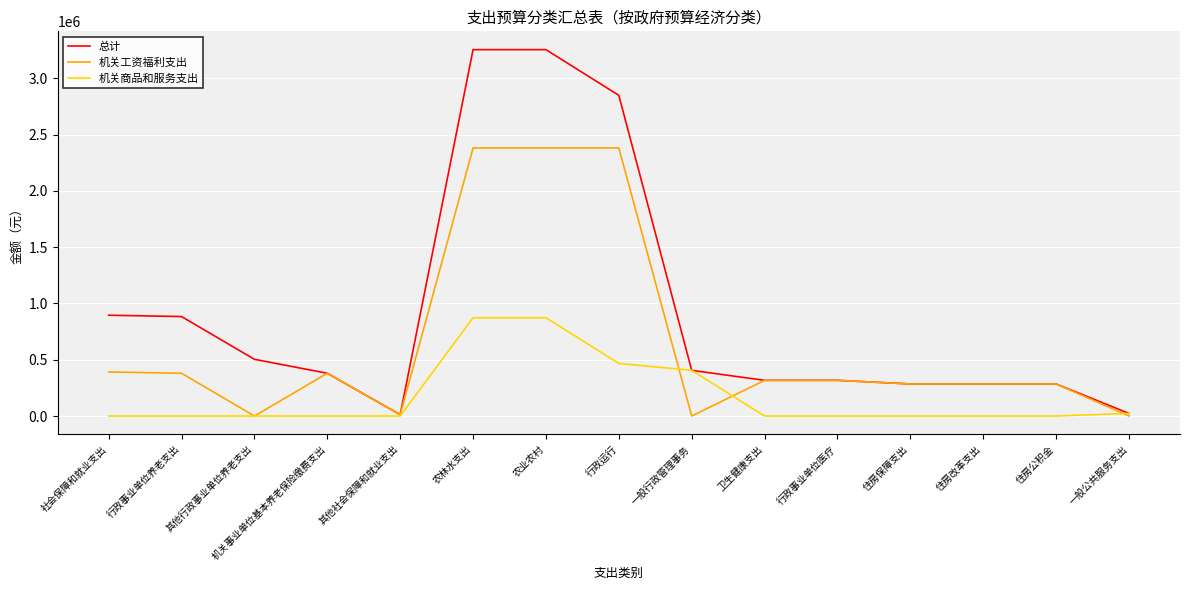

List the series in order of their peak value, lowest first.

机关商品和服务支出, 机关工资福利支出, 总计